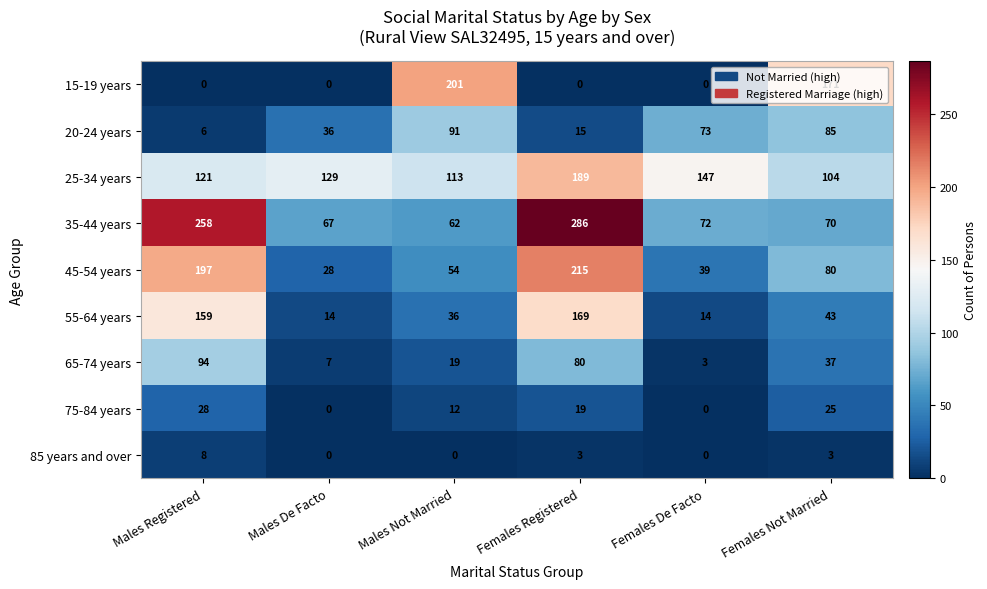

At which label does 75-84 years first exceed 19?

Males Registered